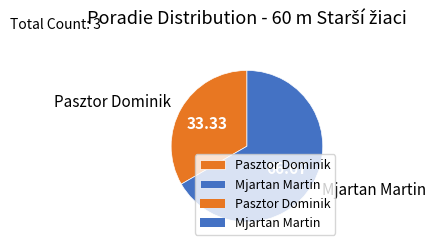

Do Pasztor Dominik and Mjartan Martin together represent more than half of the pie?

Yes